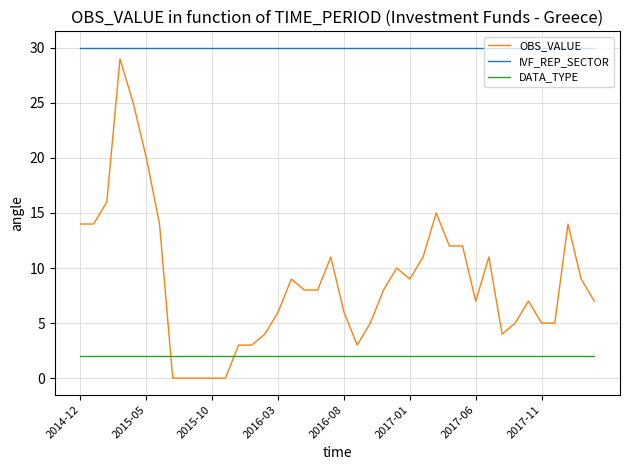

What is the difference between the maximum and minimum values in the OBS_VALUE series?

29